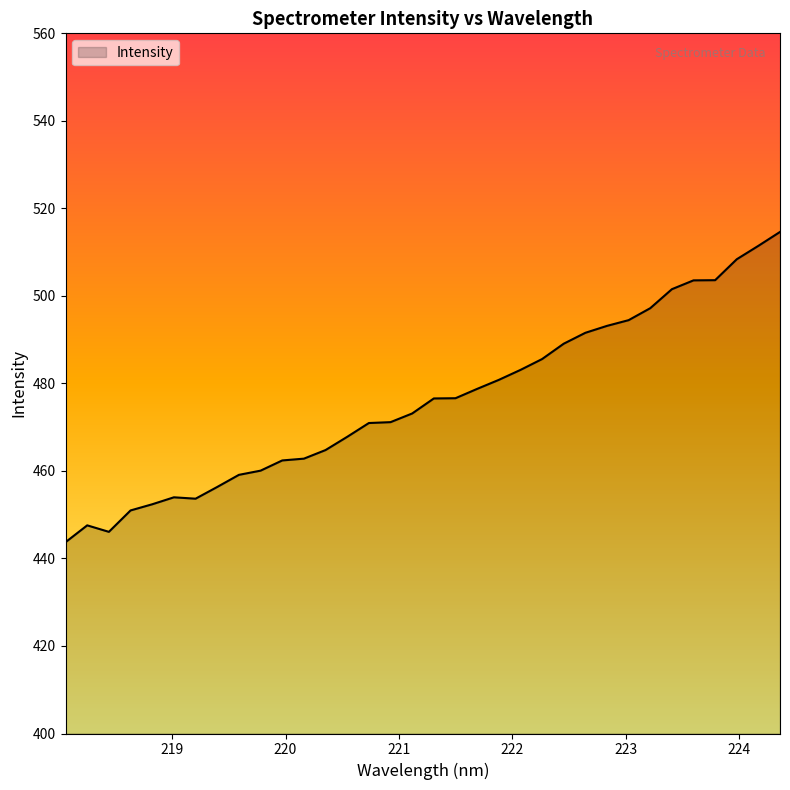

Count the number of values greater than 476.

17